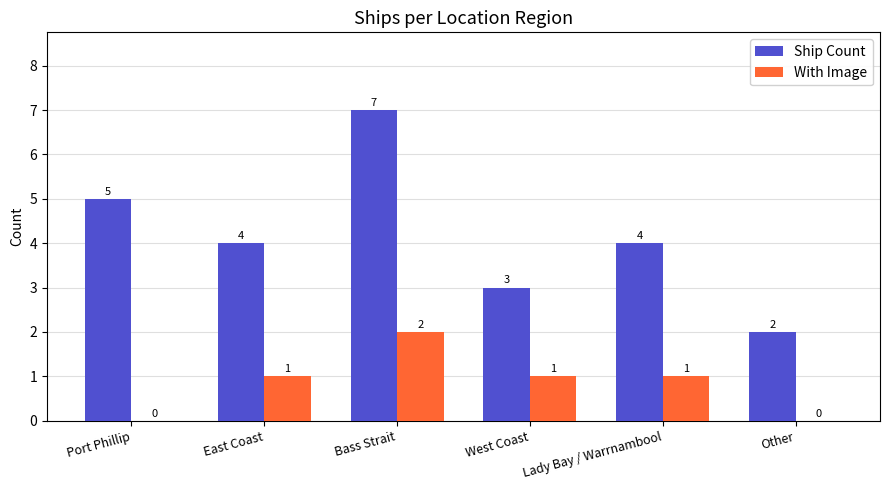

How many groups of bars are there?

6